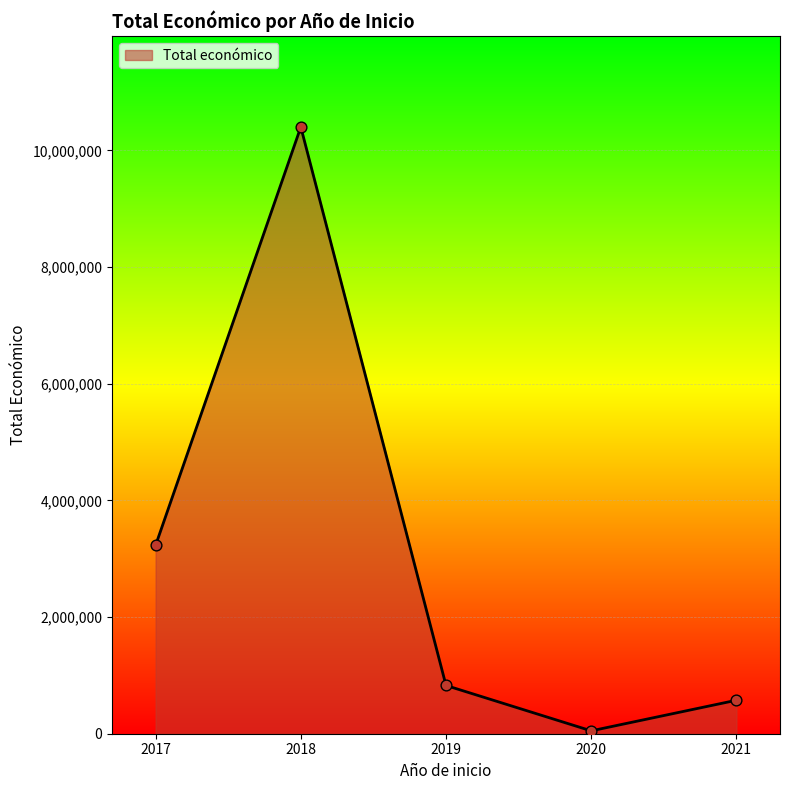

Which has a higher value, 2018 or 2019?

2018